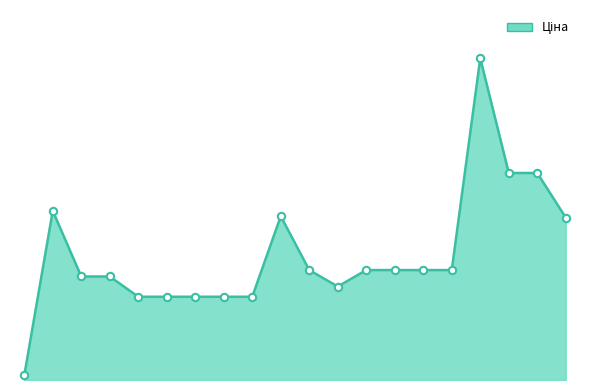

Is this an area chart (filled region under the line)?

Yes